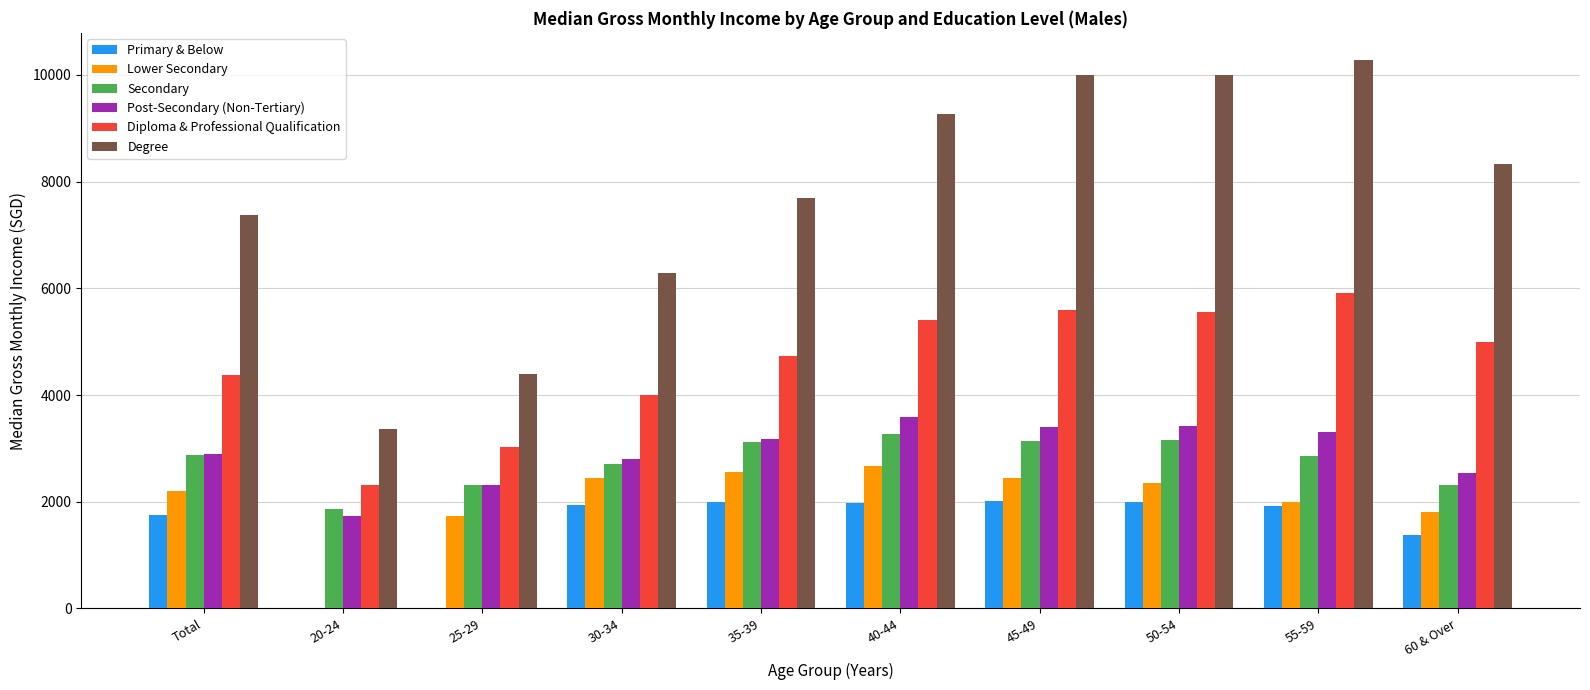

What are all the series names shown in the legend?

Primary & Below, Lower Secondary, Secondary, Post-Secondary (Non-Tertiary), Diploma & Professional Qualification, Degree